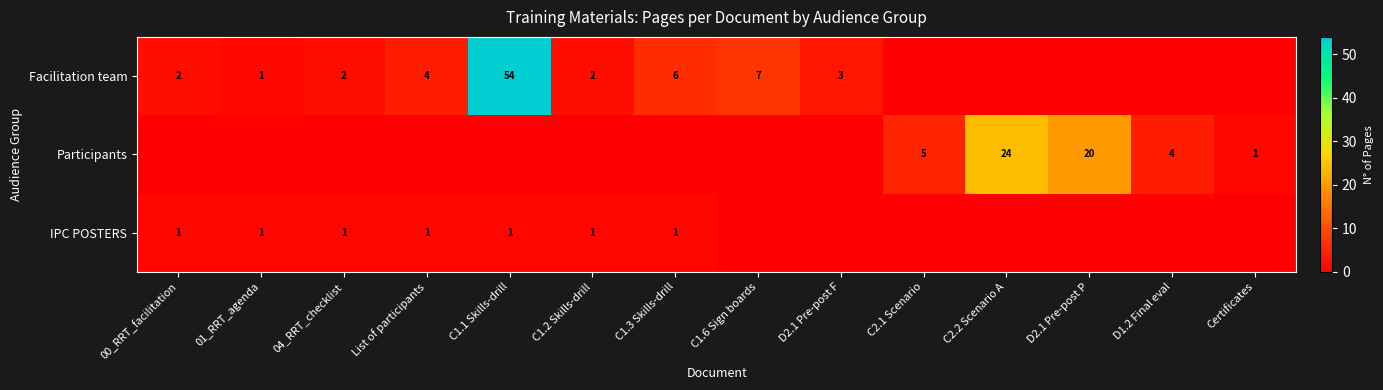

True or false: Facilitation team has a value of 1 at 01_RRT_agenda.

True